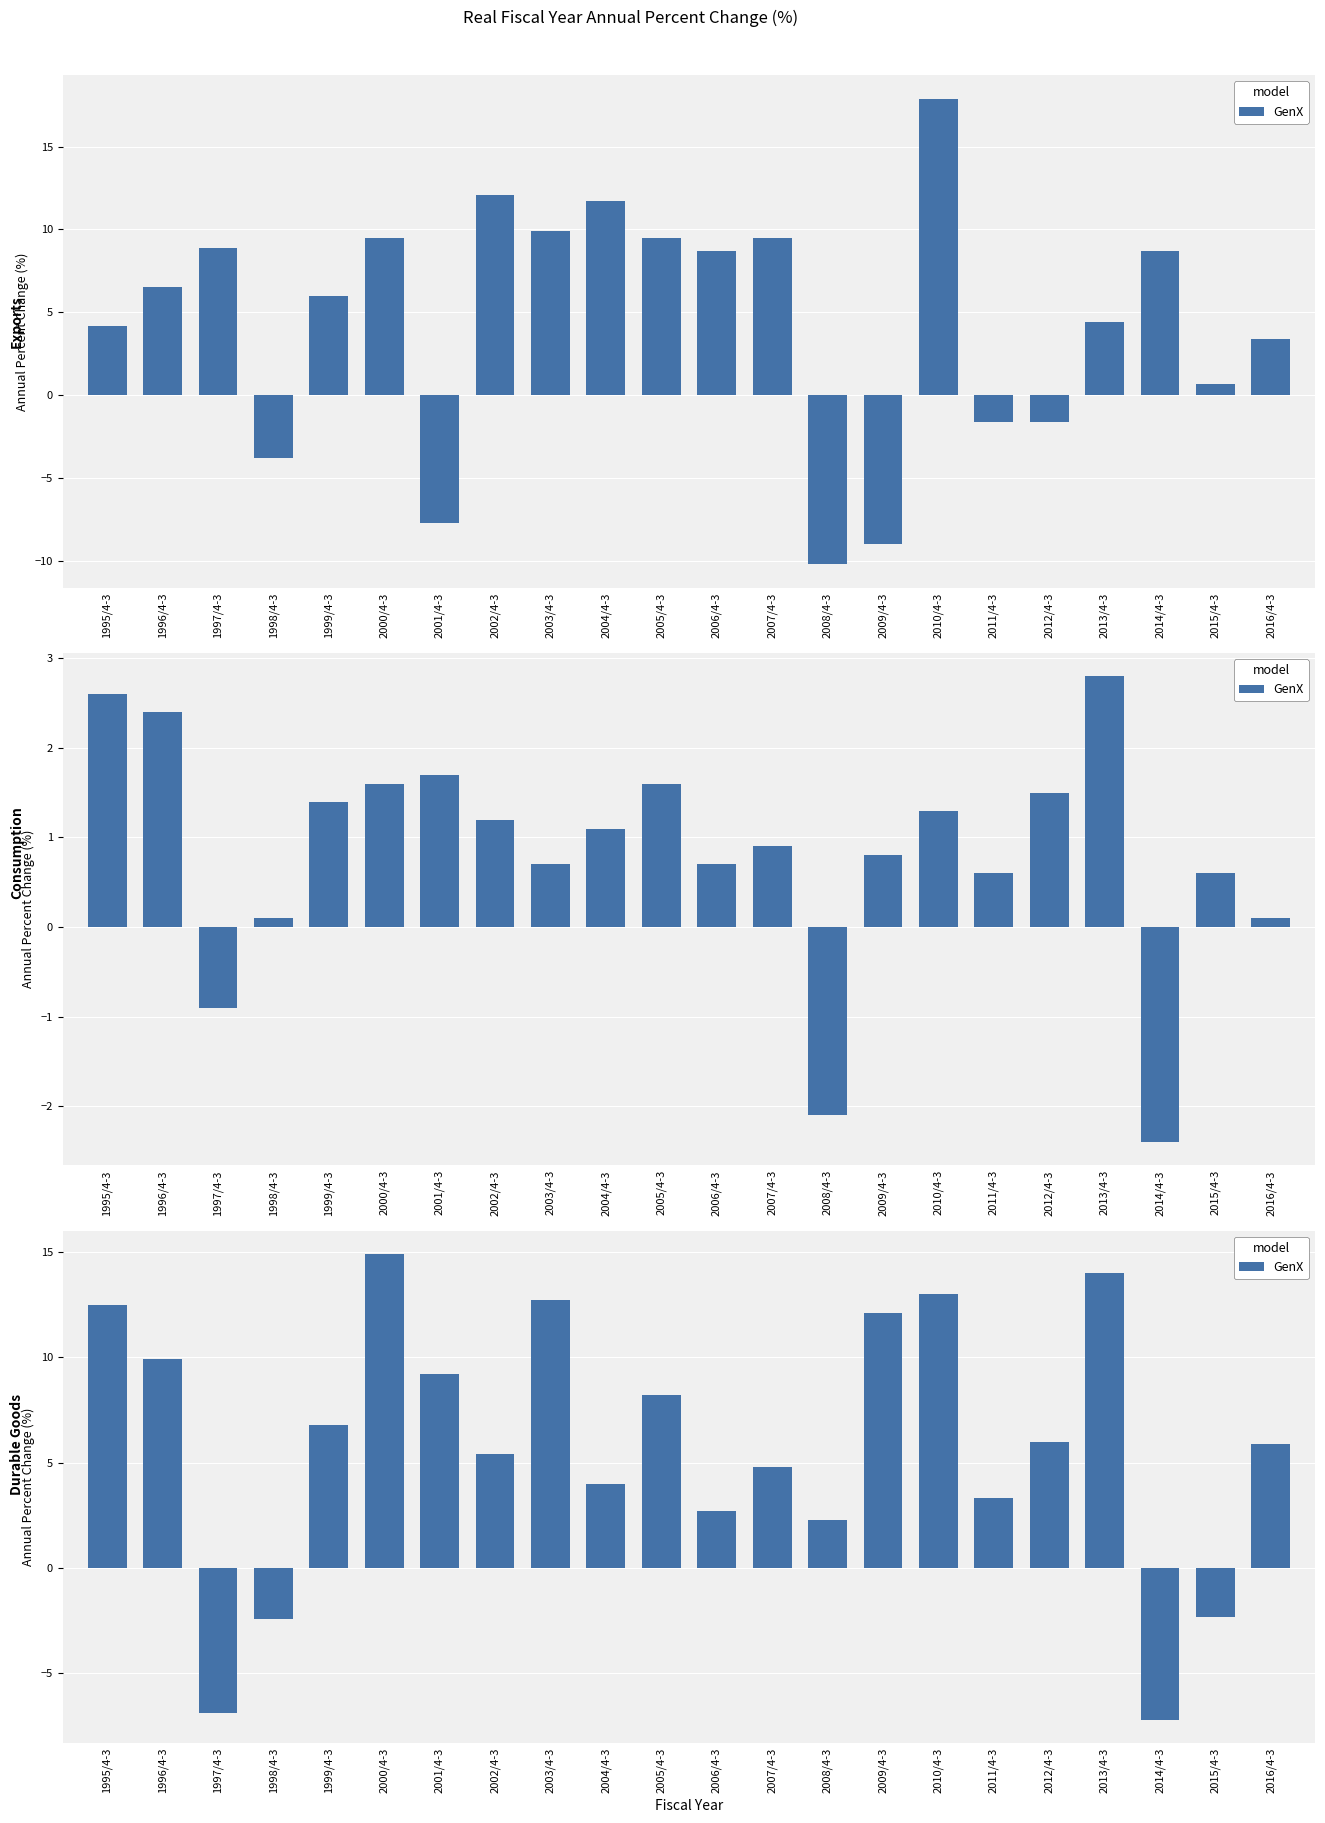

At which label does the data first exceed 6?

1995/4-3